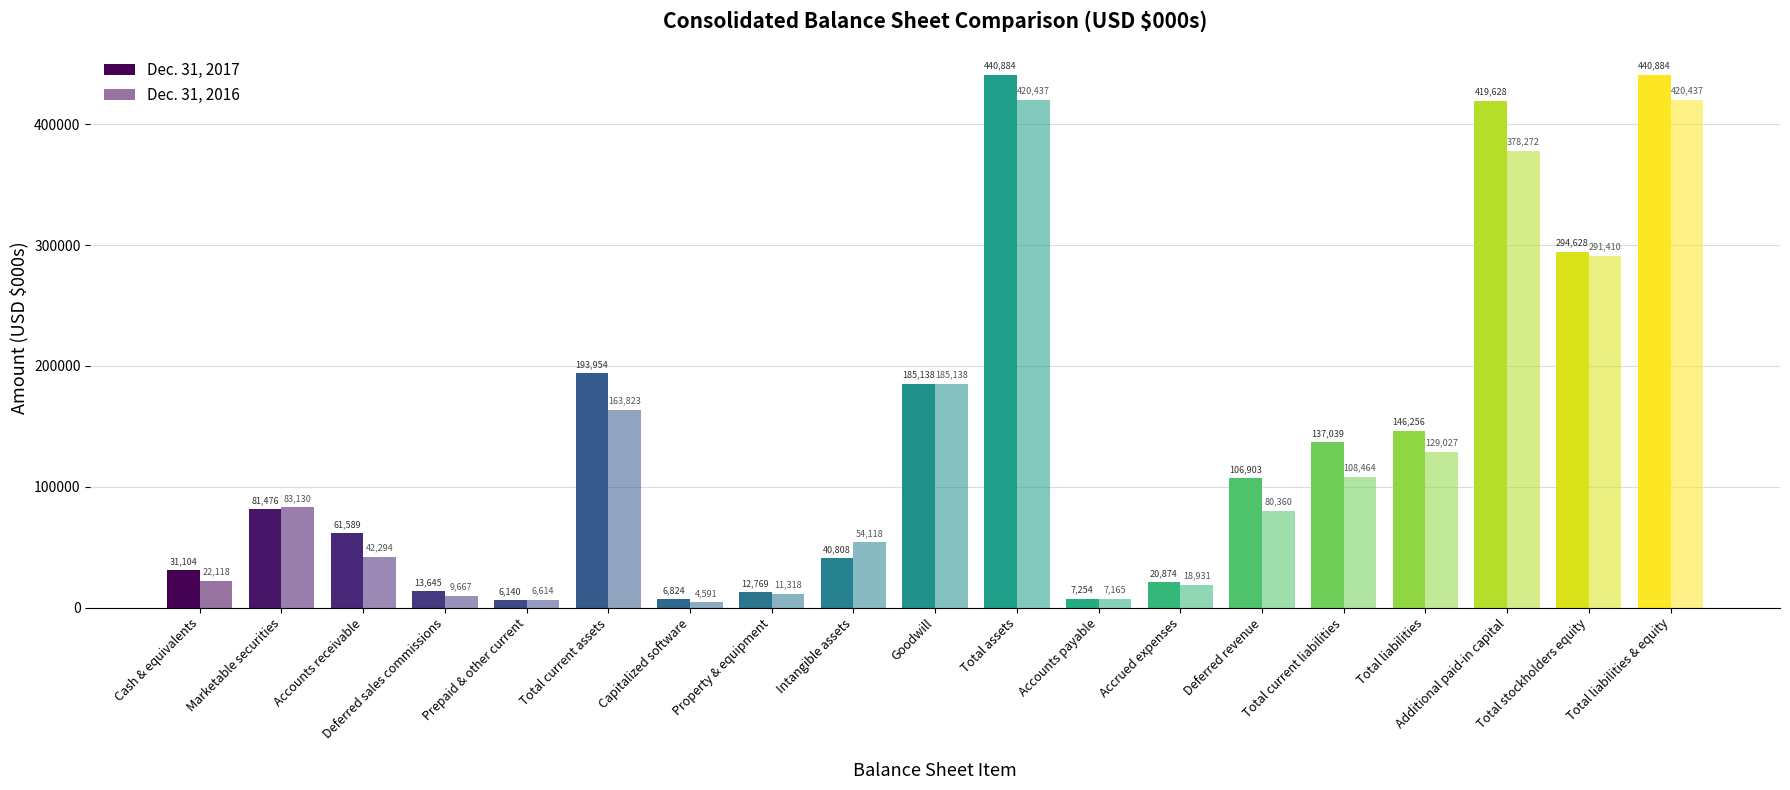

What position from the left is Marketable securities?

2